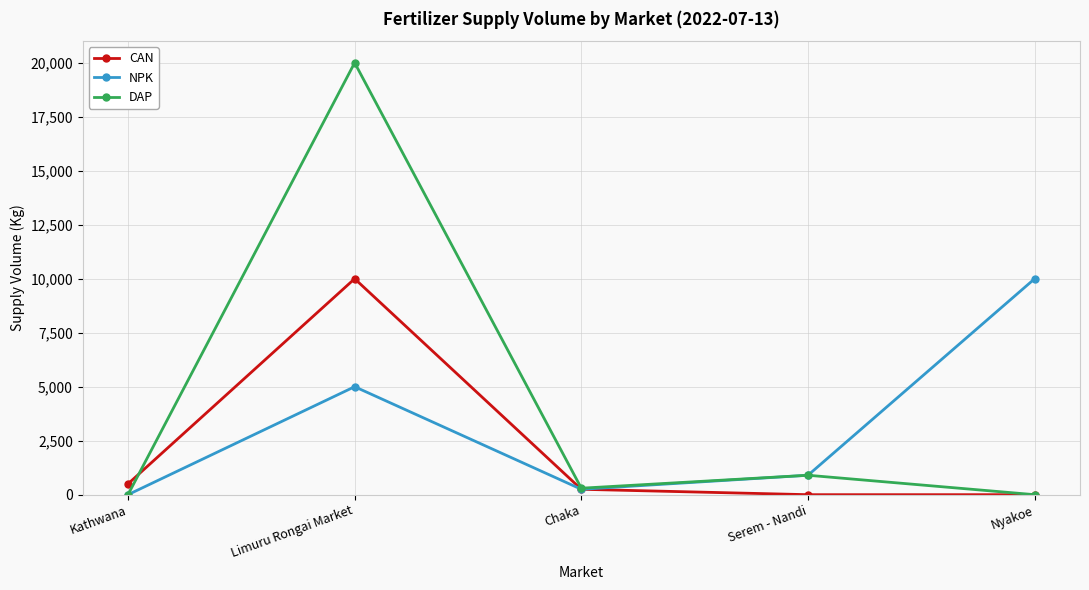

Count the number of categories in the chart.

5